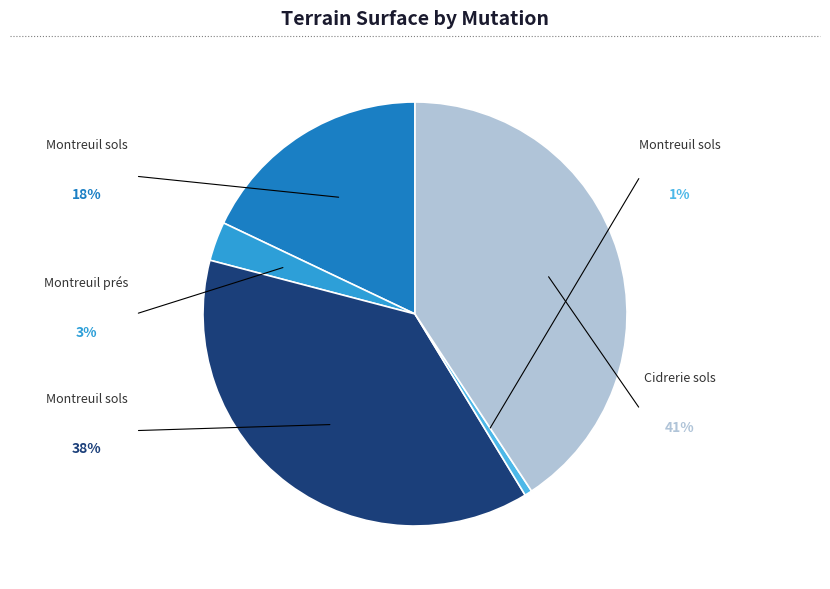

To the nearest percent, what is the average slice percentage?

20%